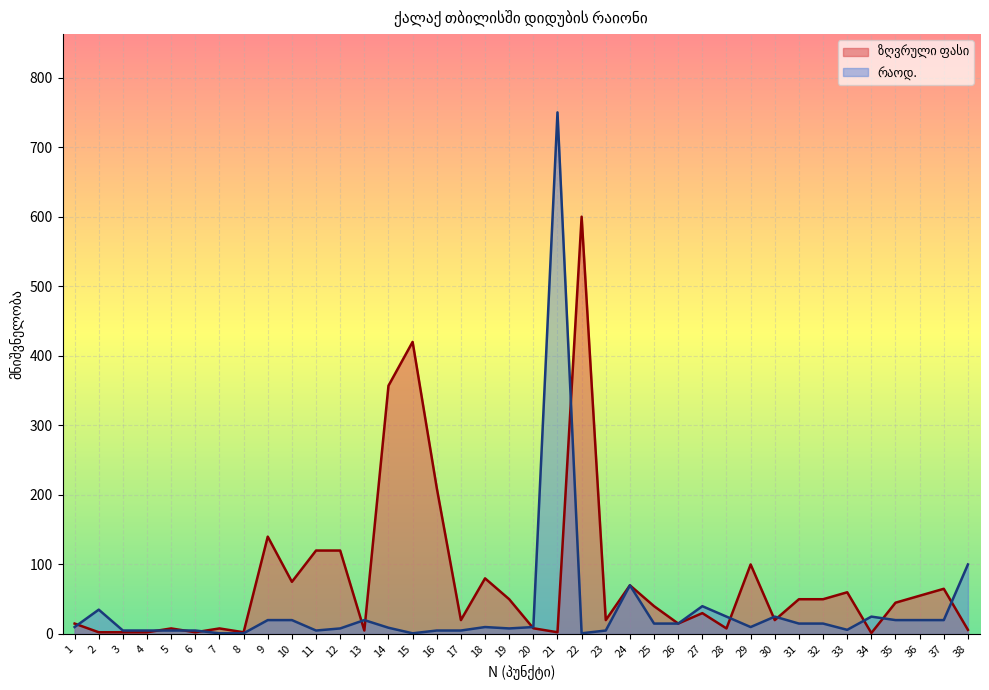

Between 32 and 5, which is larger?

32